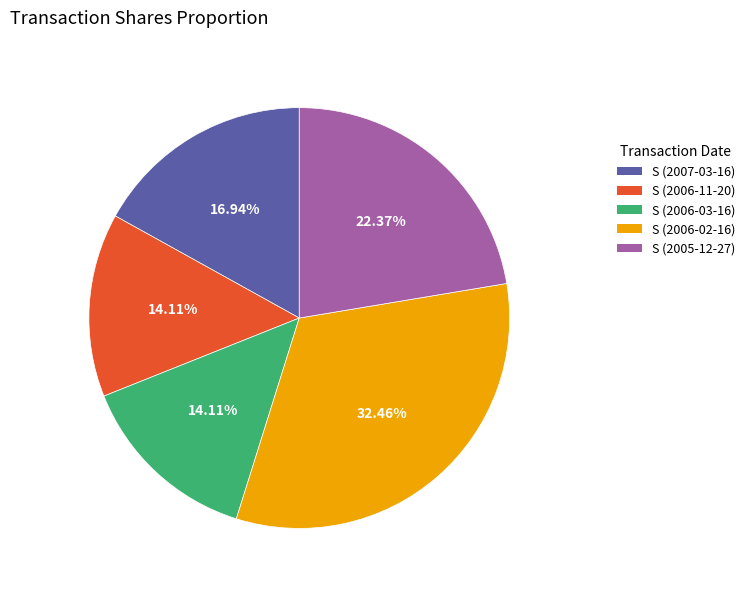

Is the sum of S (2007-03-16) and S (2006-02-16) greater than half?

No